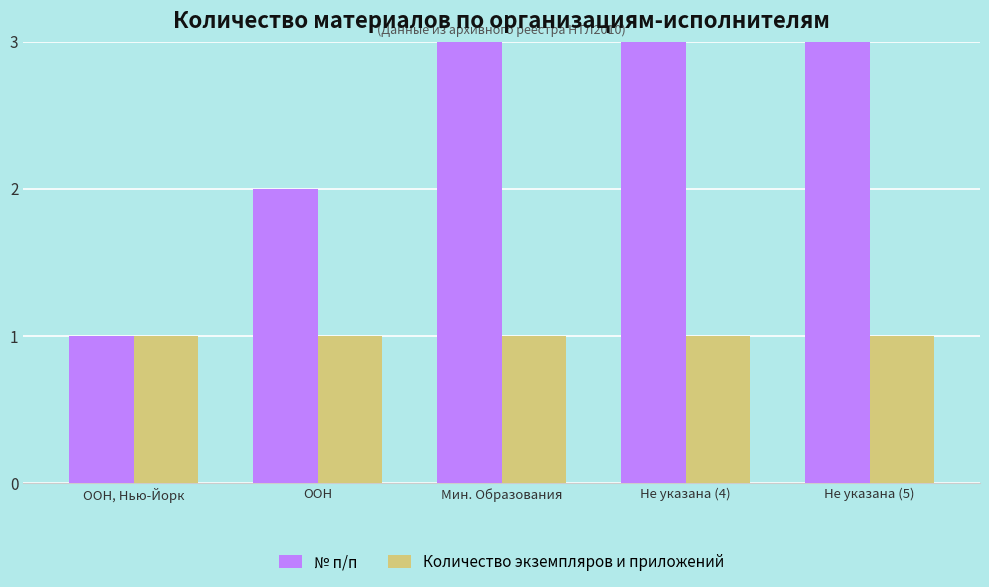

How many № п/п values are between 2 and 4?

3